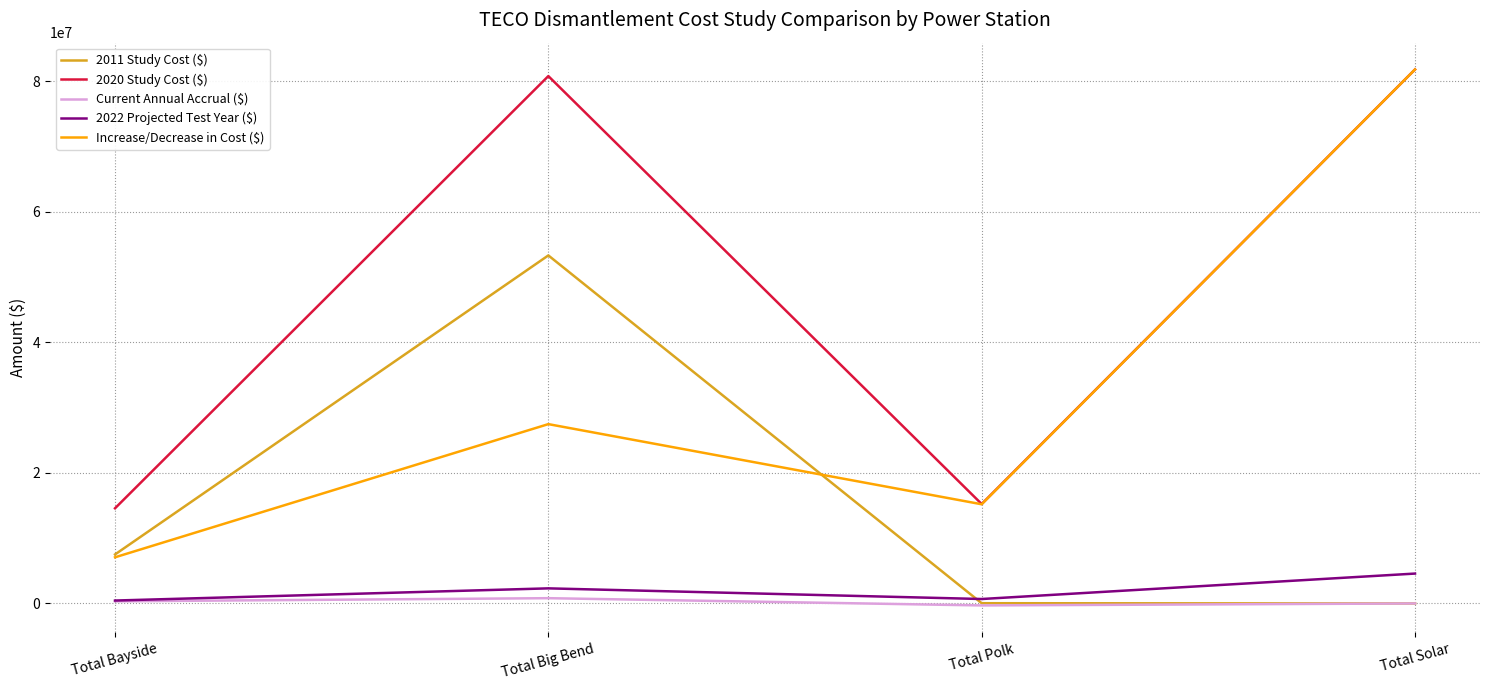

Where is the first local maximum for Current Annual Accrual ($)?

Total Big Bend